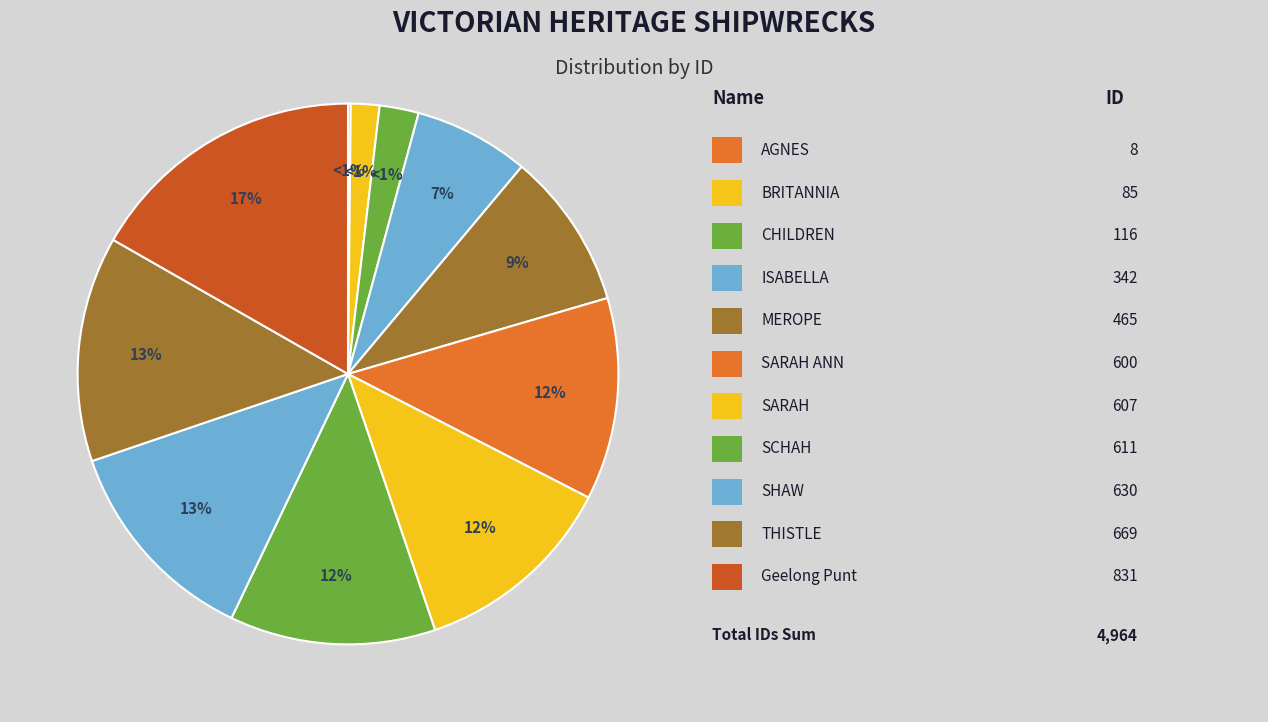

What is the ratio of the value at CHILDREN to the value at THISTLE?

0.2